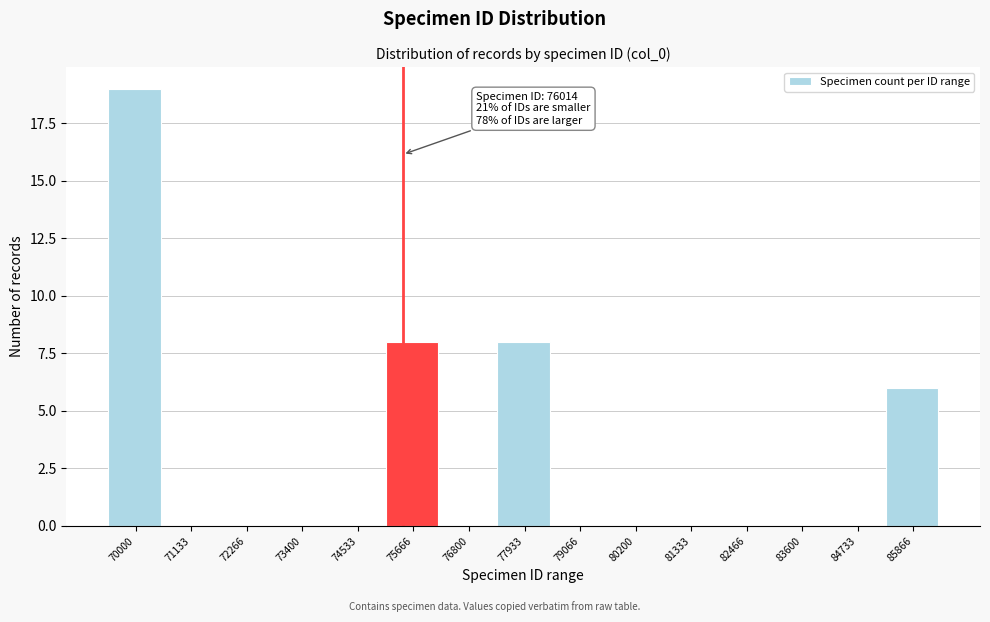

Reading right to left, what are all the values shown in this chart?

85866=6	84733=0	83600=0	82466=0	81333=0	80200=0	79066=0	77933=8	76800=0	75666=8	74533=0	73400=0	72266=0	71133=0	70000=19